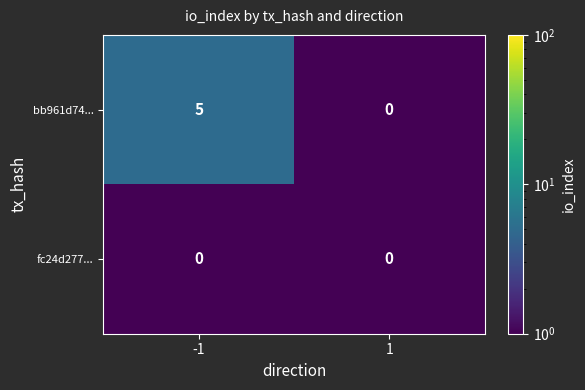

What is the maximum value shown in the chart?

5